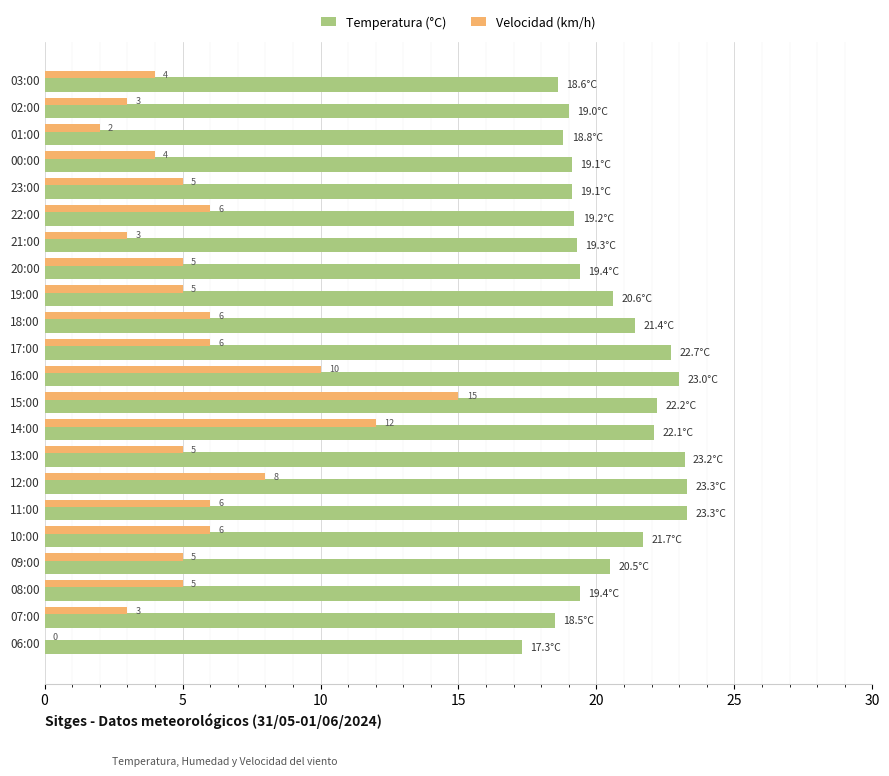

The Temperatura (°C) series shows 7.4 at 18:00. True or false?

False